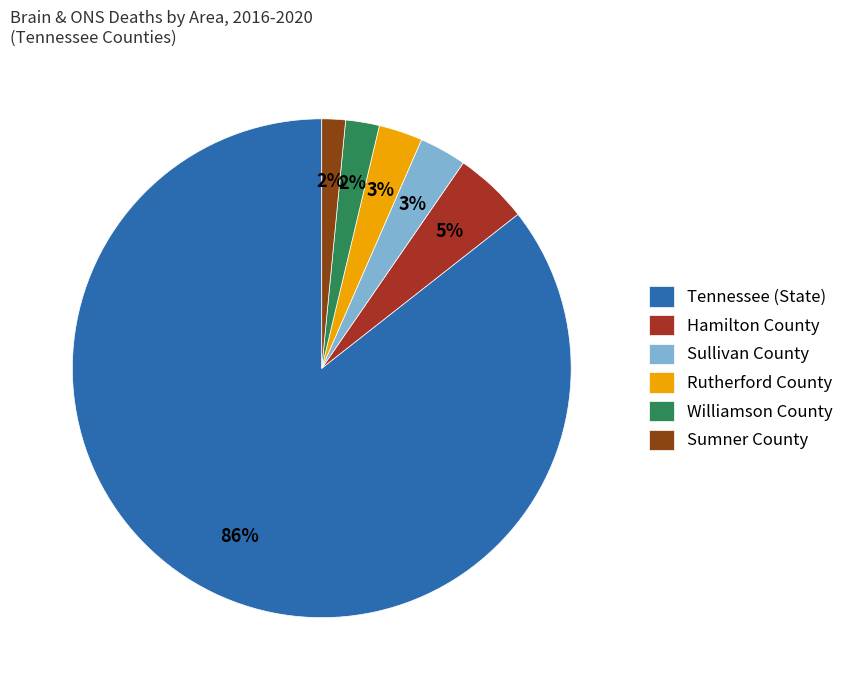

To the nearest percent, what portion does Williamson County represent?

2%